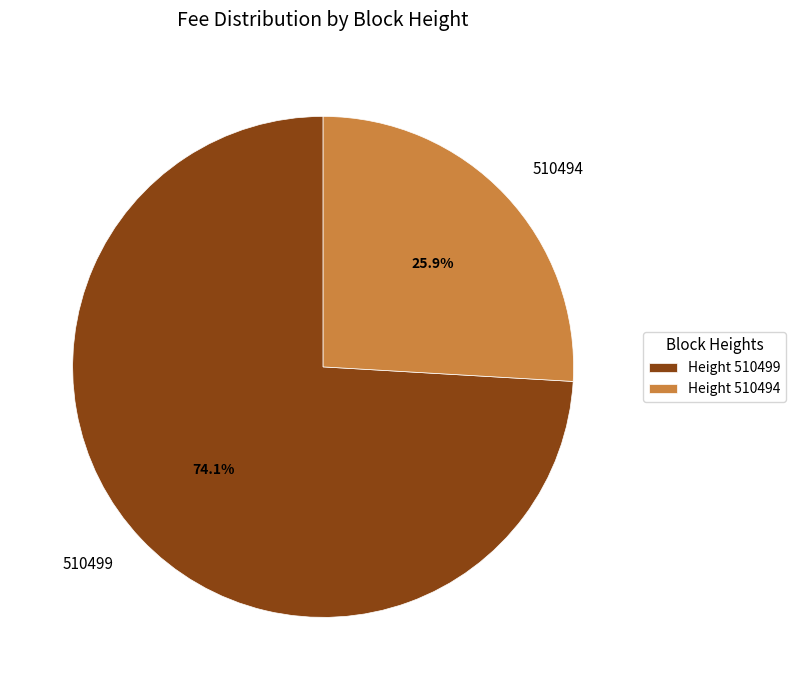

Which category has the smallest portion of the pie?

510494